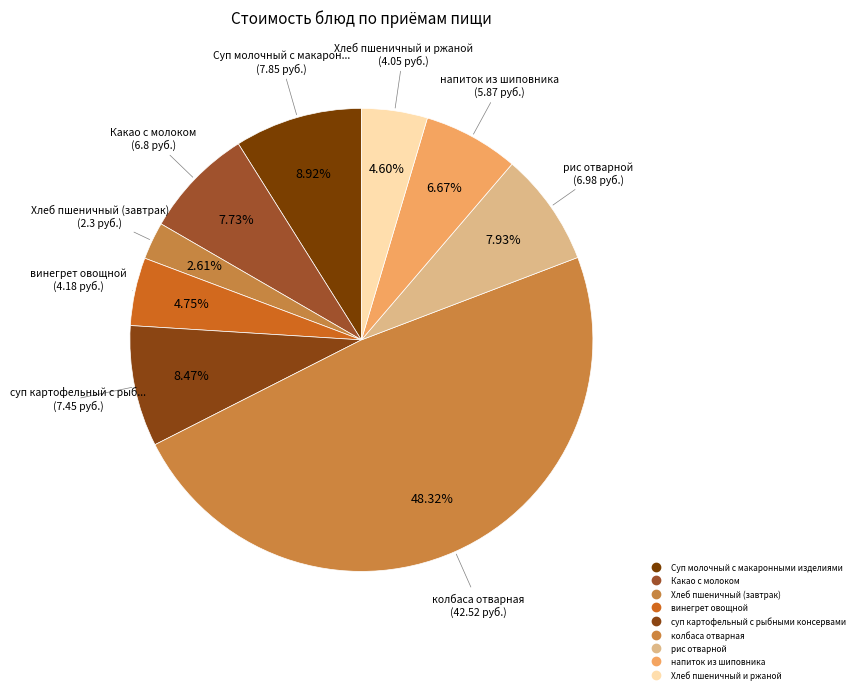

Count the number of slices in the pie.

9